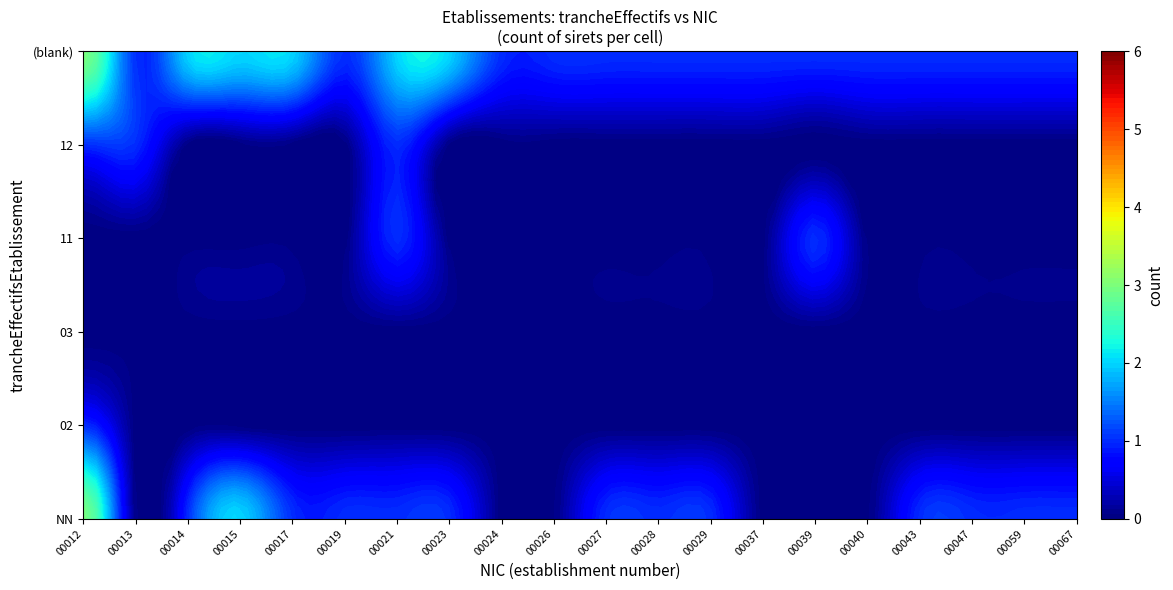

What is the maximum value shown in the chart?

4